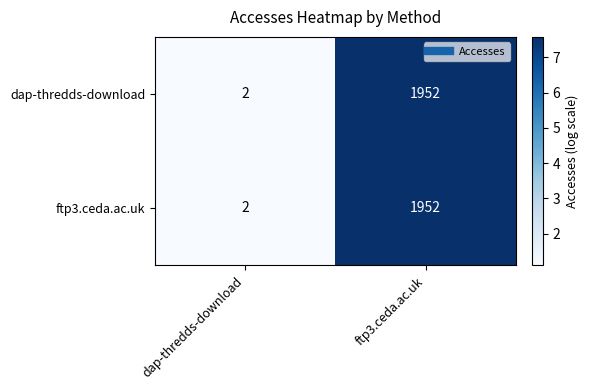

How many categories are shown in the chart?

2